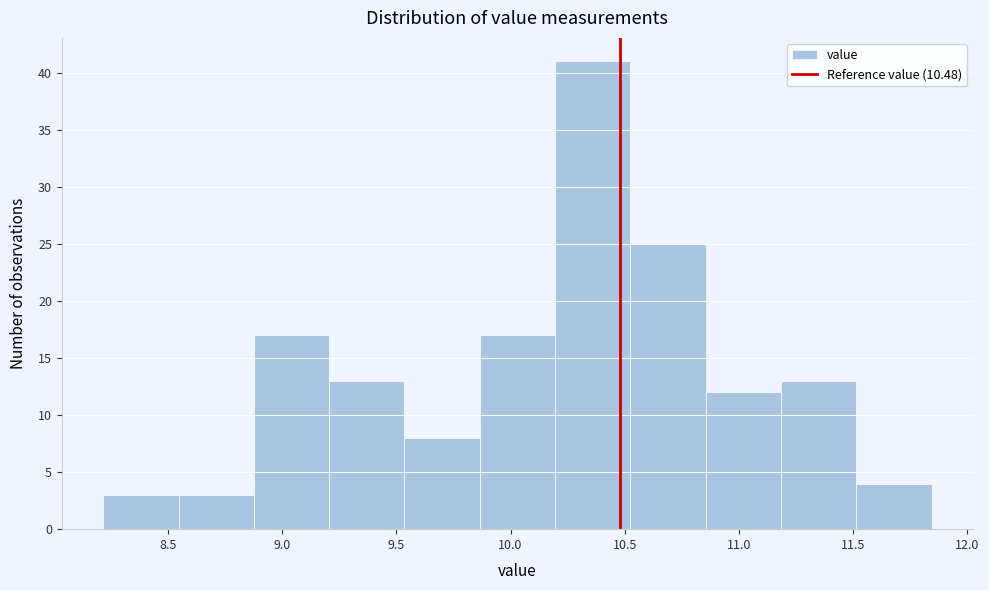

How tall is the bar that spans 11.515 to 11.845 on the x-axis? Neither the bar edges nor the heights are printed on the chart, so give them approximately, as read against the axes.

4